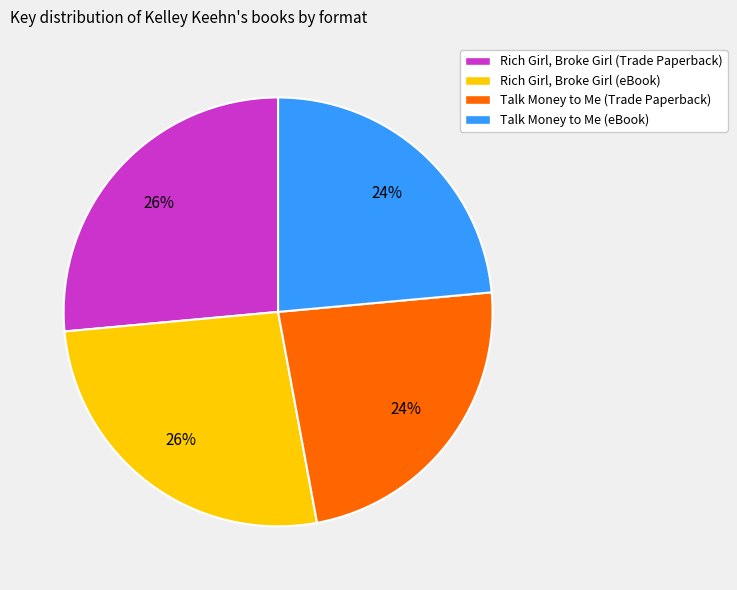

To the nearest percent, what is the average slice percentage?

25%